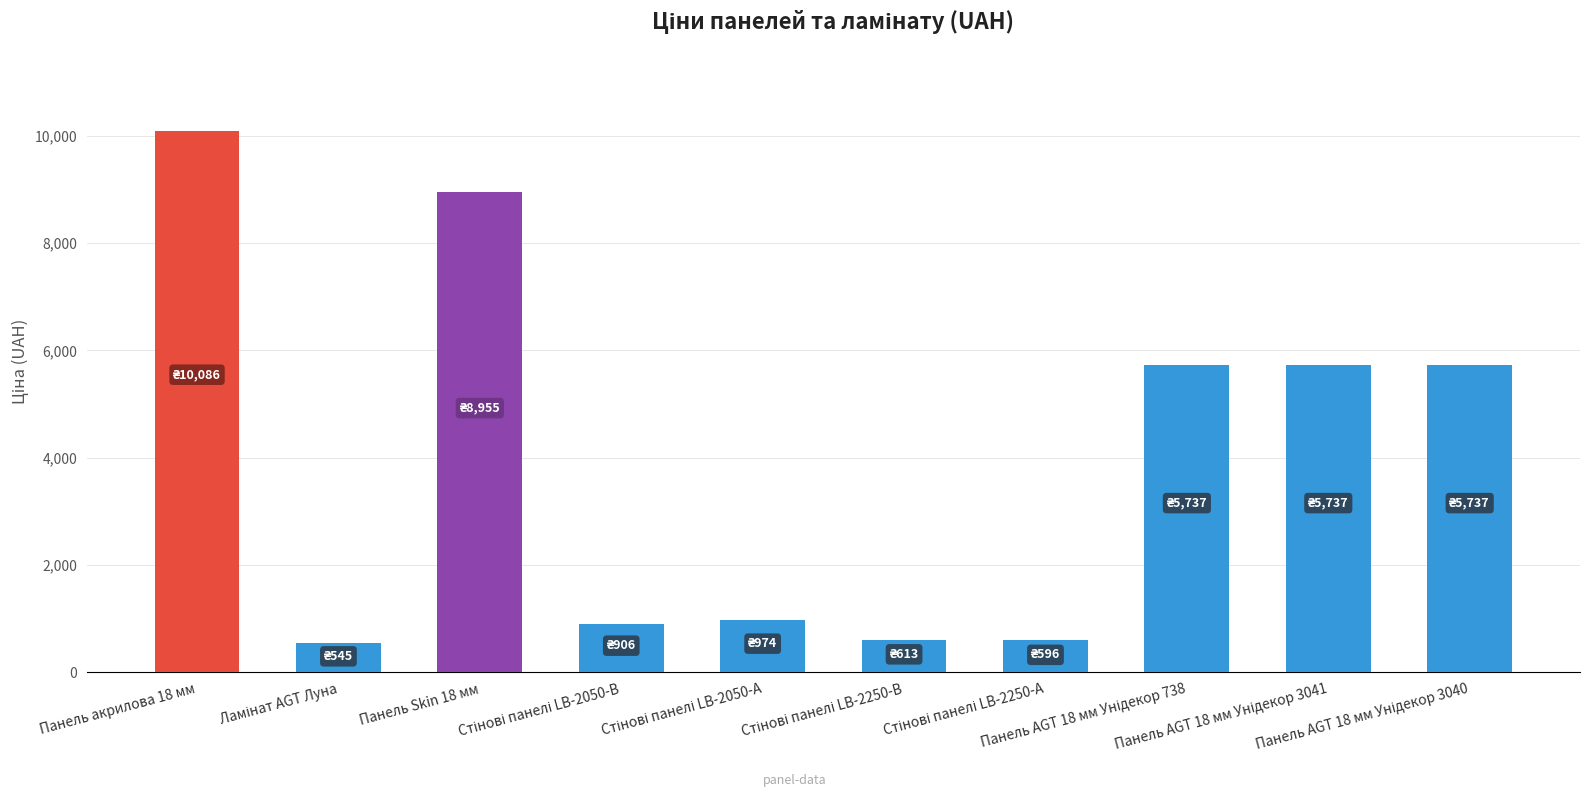

How many bars are there in total?

10